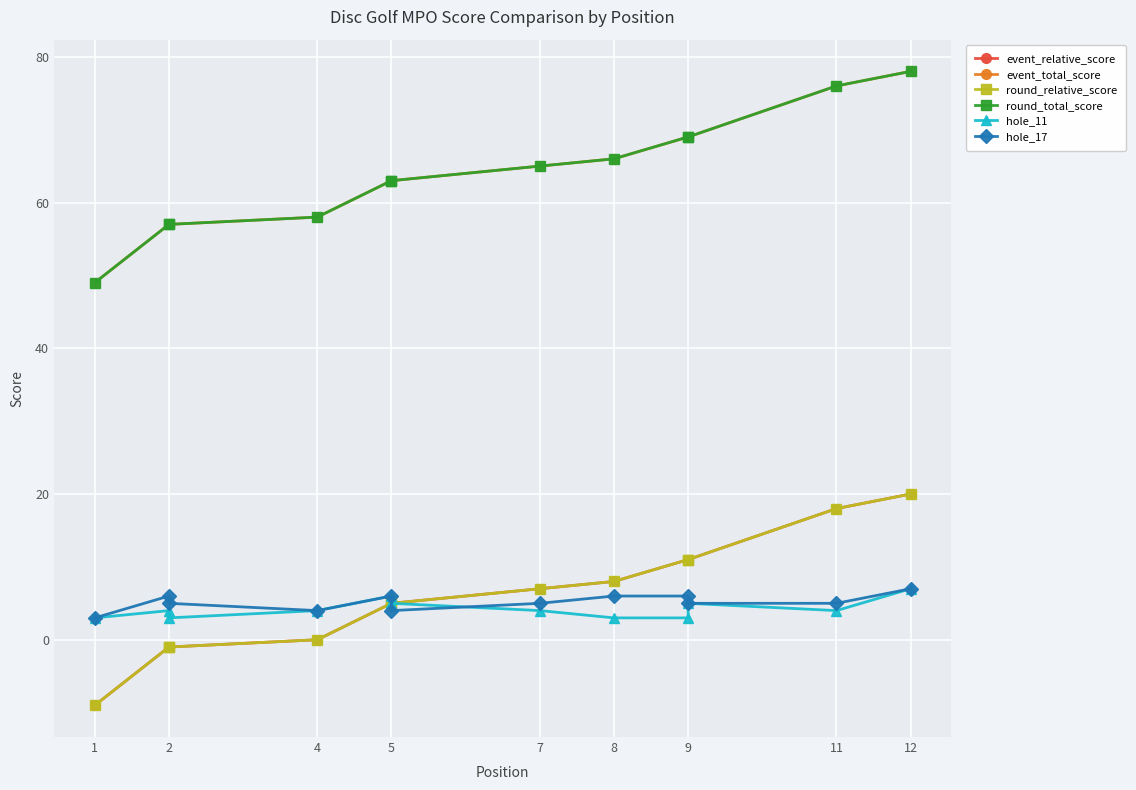

The hole_17 series shows 5 at 7. True or false?

True